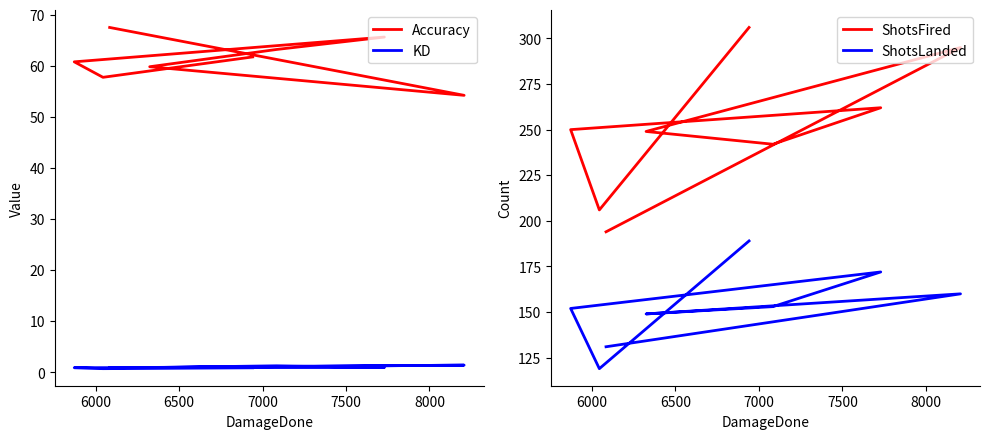

Does the chart display data point markers on the line(s)?

No